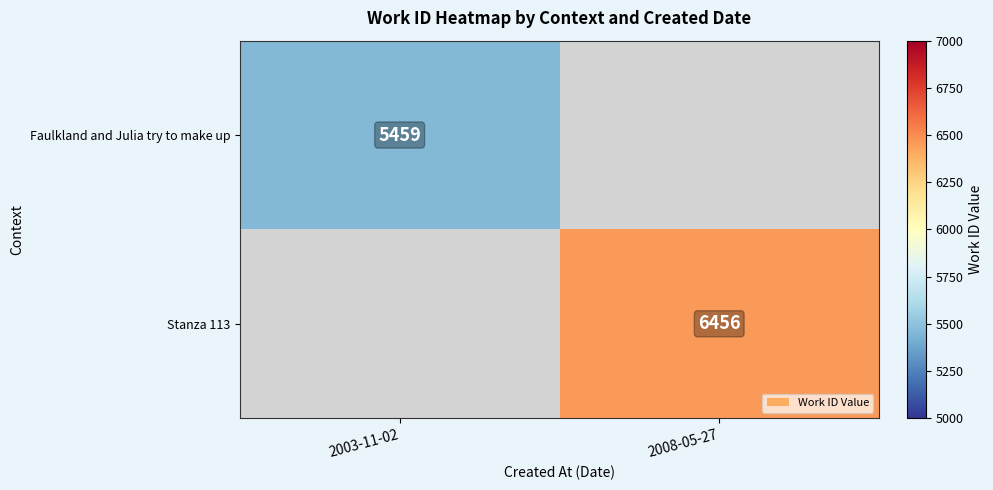

True or false: Stanza 113 has a value of 6456 at 2008-05-27.

True